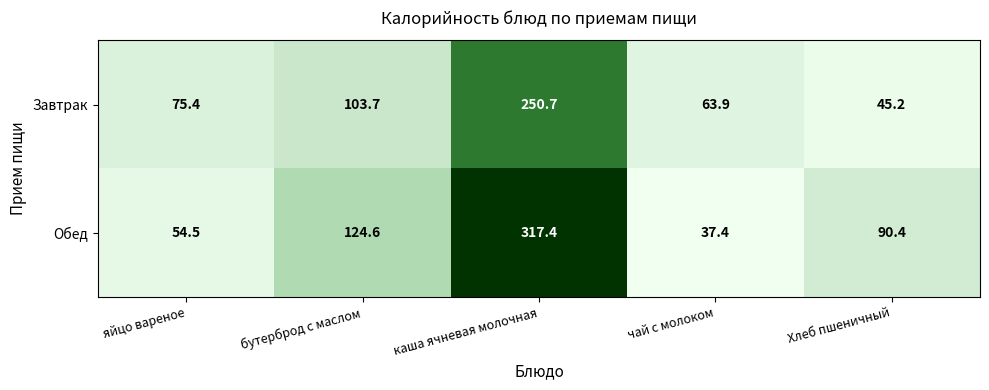

What is the sum of the Завтрак values at бутерброд с маслом and чай с молоком?

167.6